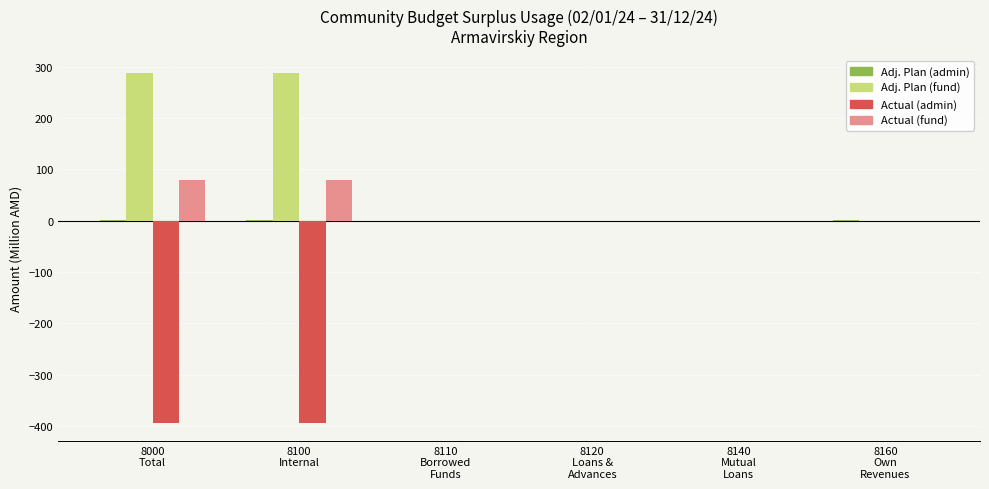

What is the maximum value shown in the chart?

287.0